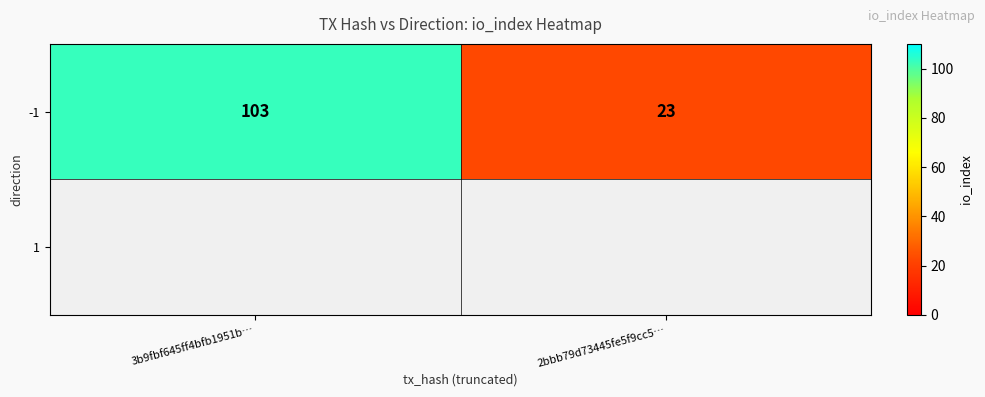

Which label corresponds to the smallest value in the chart?

2bbb79d73445fe5f9cc5…